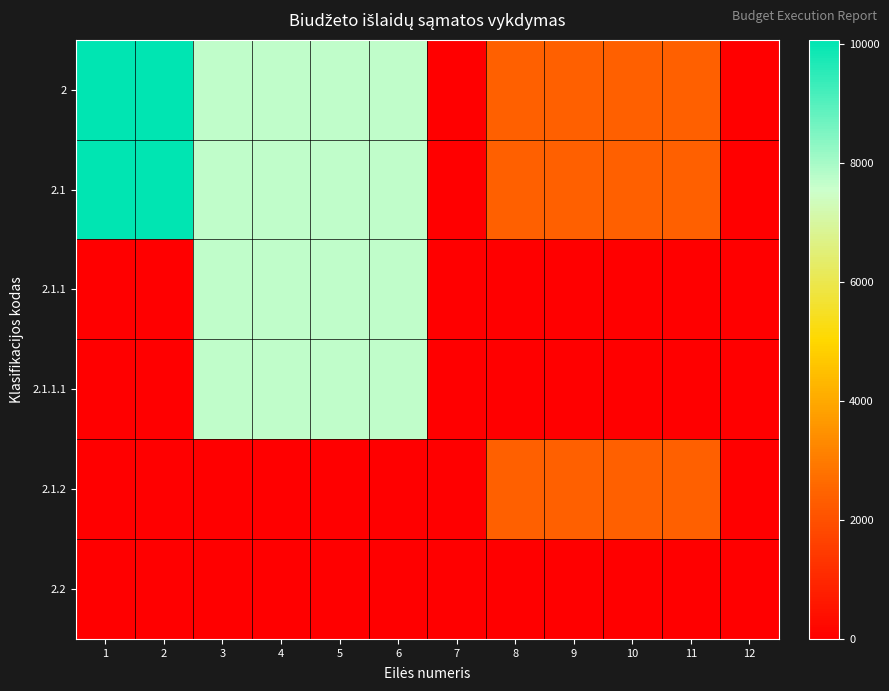

Which series has the largest total across all categories?

2